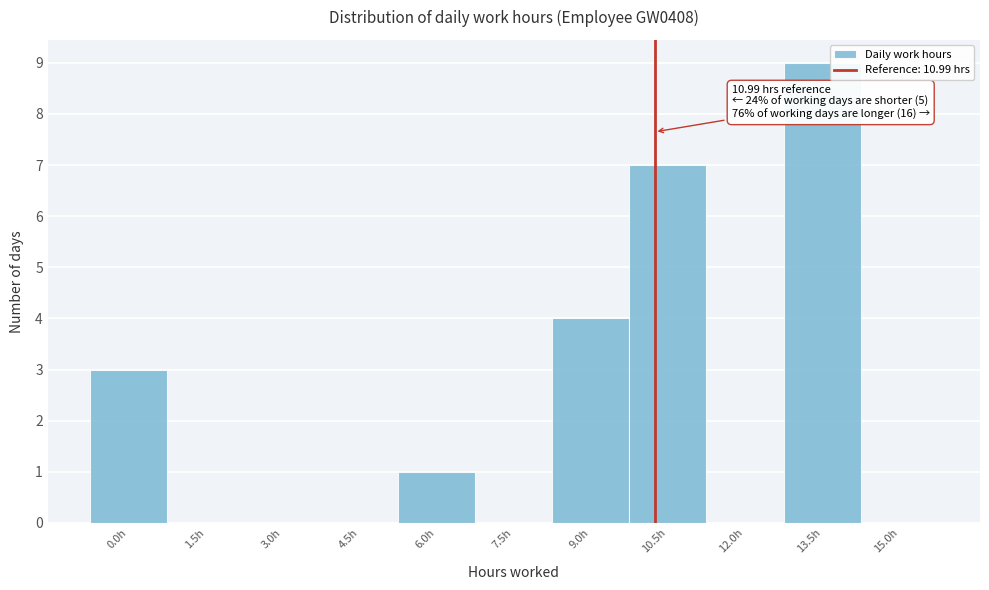

Reading left to right, what are all the values shown in this chart?

0.0h=3	1.5h=0	3.0h=0	4.5h=0	6.0h=1	7.5h=0	9.0h=4	10.5h=7	12.0h=0	13.5h=9	15.0h=0